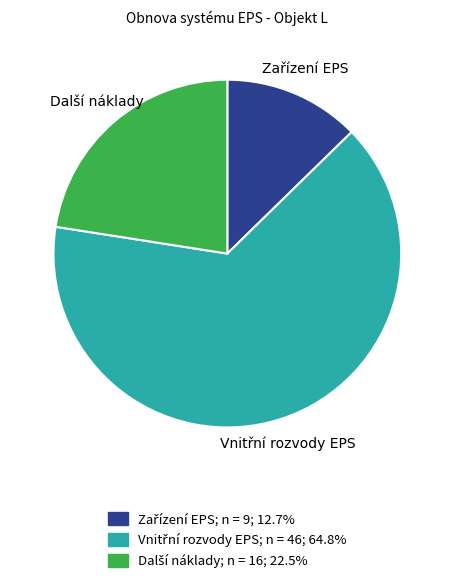

How many segments does this pie chart have?

3